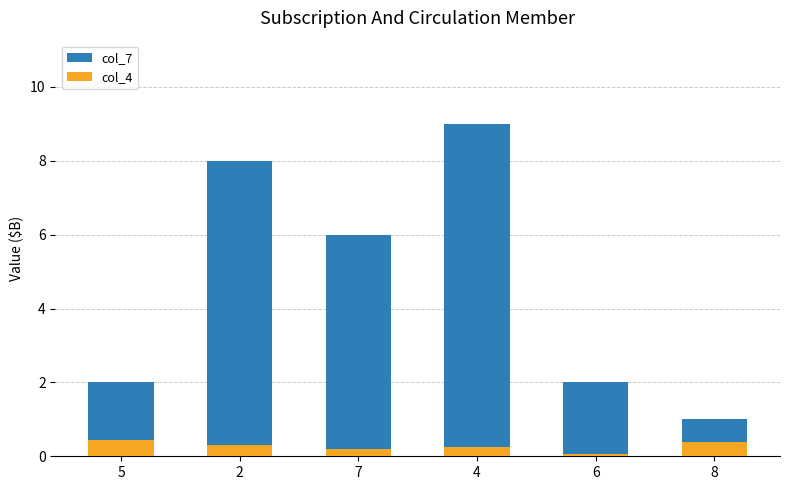

Reading left to right, list all the values displayed in this chart.

col_7: 2.0	8.0	6.0	9.0	2.0	1.0
col_4: 0.5	0.3	0.2	0.2	0.1	0.4